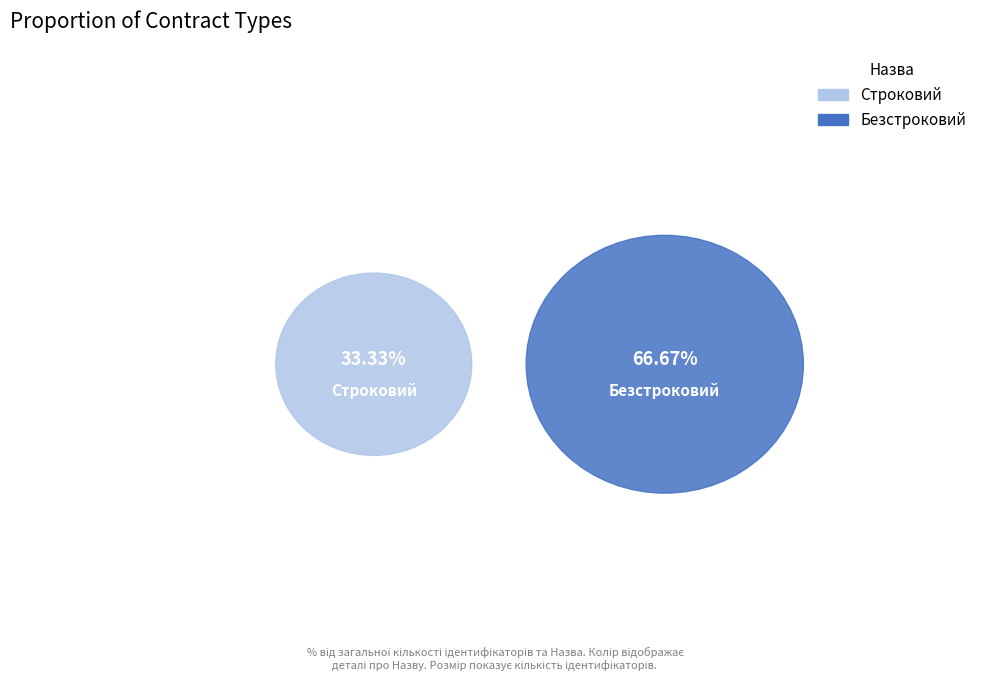

Does Безстроковий account for over 50% of the chart?

Yes